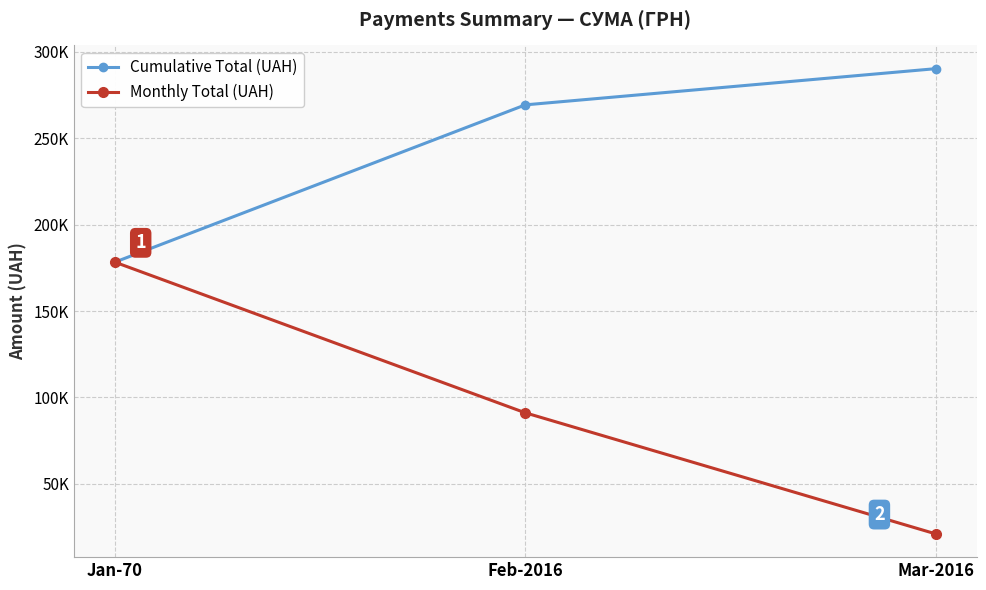

Does the chart have visible grid lines?

Yes